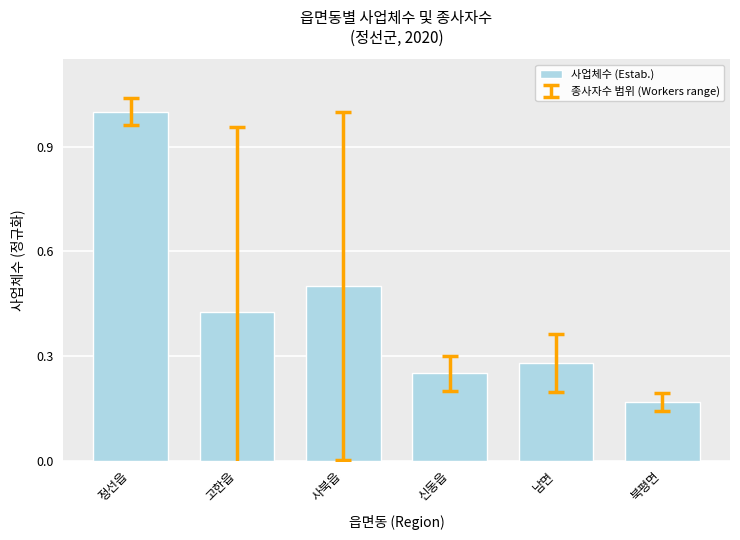

True or false: the data shows 0.7 at 사북읍.

False